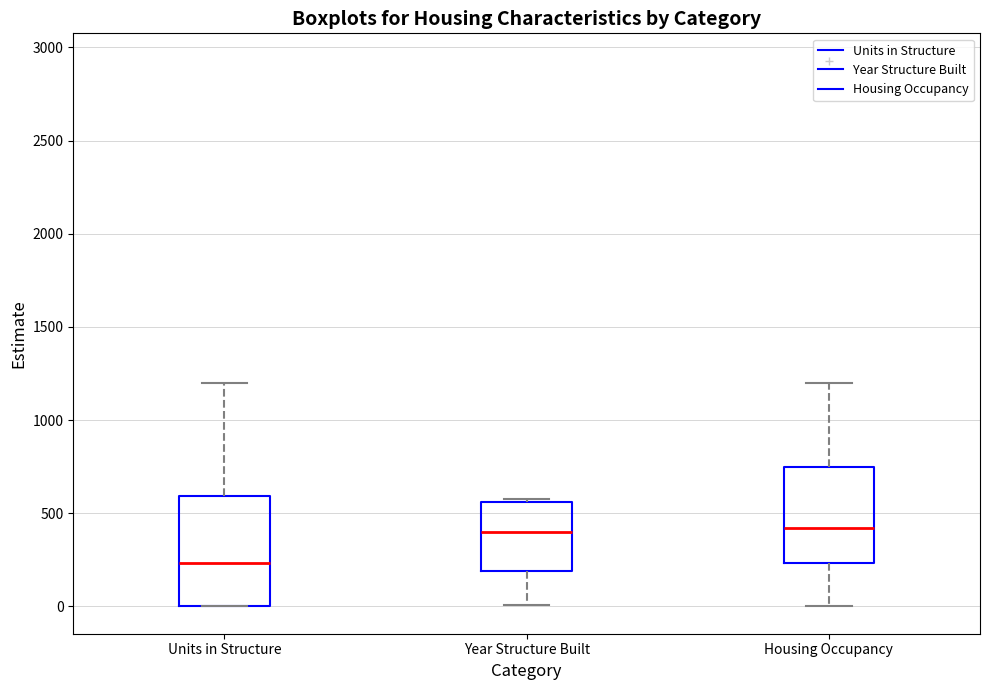

Reading left to right, transcribe this box plot: for each box, give where its median line is, the range the box spans, and where its two whiskers end, as read against the y-axis. The values are not printed on the chart, so give them approximately, as read against the axis.

Units in Structure: median 250, box 0 to 600, whiskers 0 to 1200
Year Structure Built: median 400, box 200 to 550, whiskers 0 to 600
Housing Occupancy: median 400, box 250 to 750, whiskers 0 to 1200